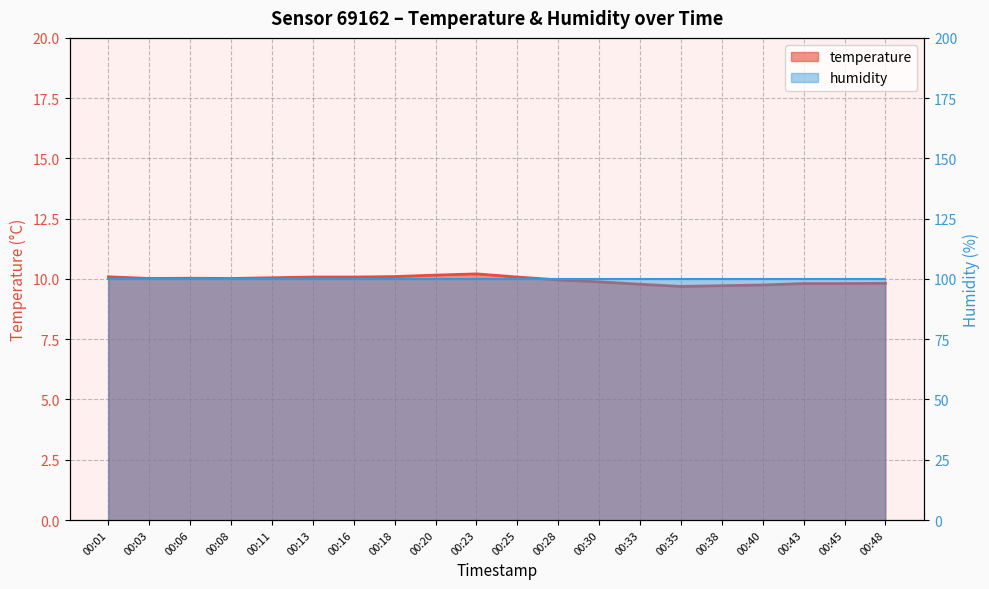

Between 00:48 and 00:18, which is larger?

00:18